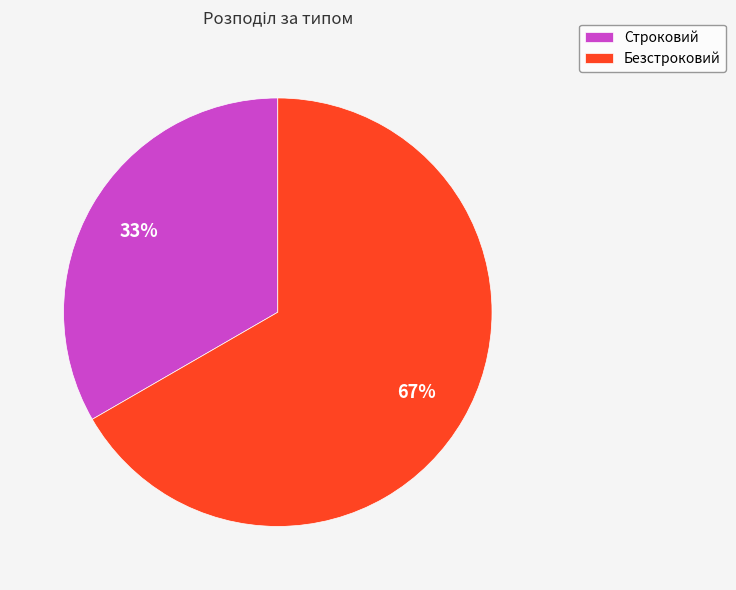

To the nearest percent, what is the average slice percentage?

50%